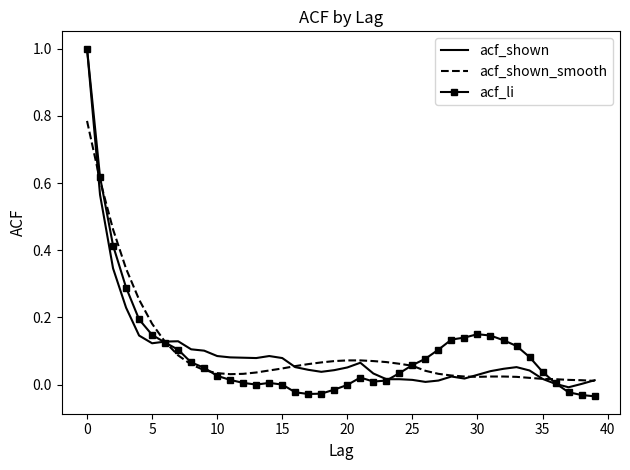

After their last crossing, which series has the higher values: acf_shown or acf_li?

acf_shown